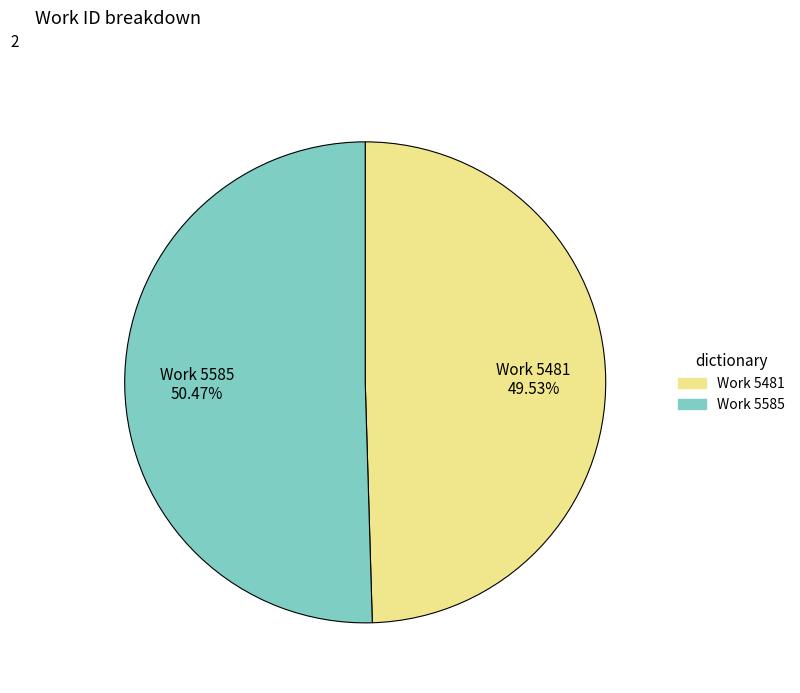

What percentage is the Work 5585 slice, to the nearest percent?

50%